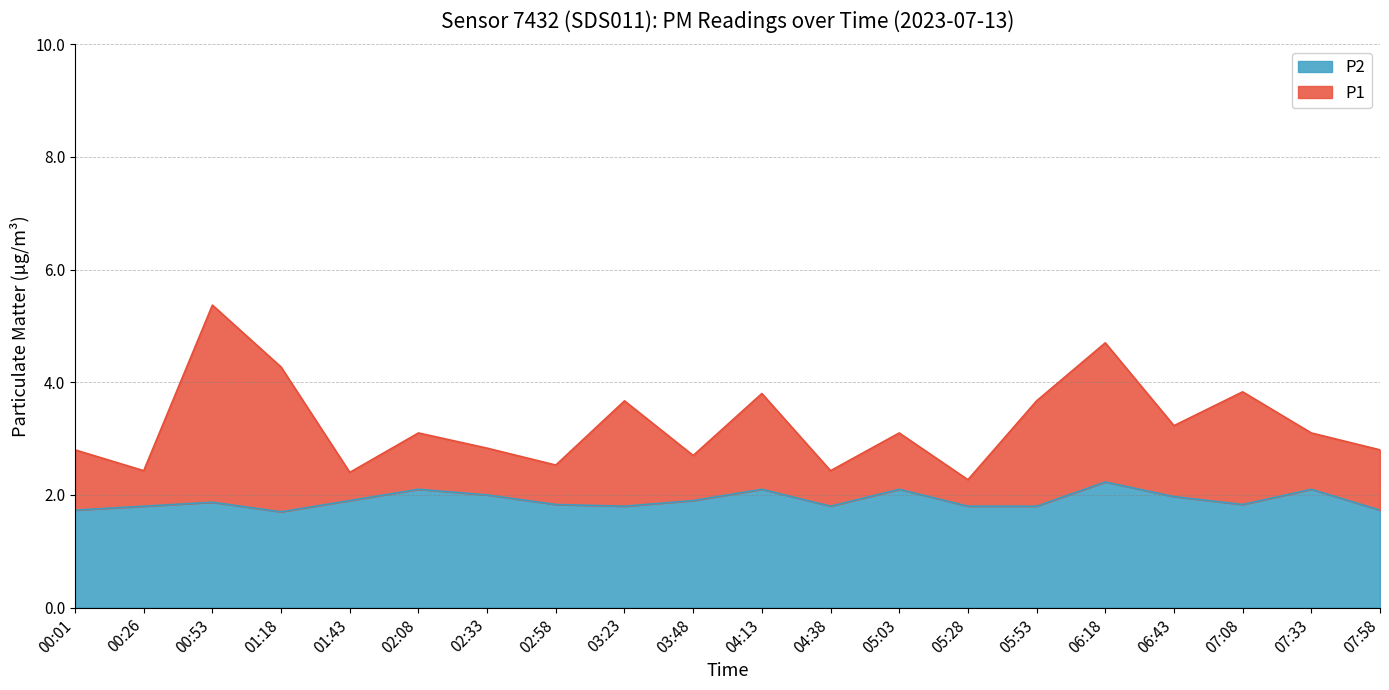

Reading left to right, extract all data points from this chart.

P1: 2.8	2.4	5.4	4.3	2.4	3.1	2.8	2.5	3.7	2.7	3.8	2.4	3.1	2.3	3.7	4.7	3.2	3.8	3.1	2.8
P2: 1.7	1.8	1.9	1.7	1.9	2.1	2.0	1.8	1.8	1.9	2.1	1.8	2.1	1.8	1.8	2.2	2.0	1.8	2.1	1.7